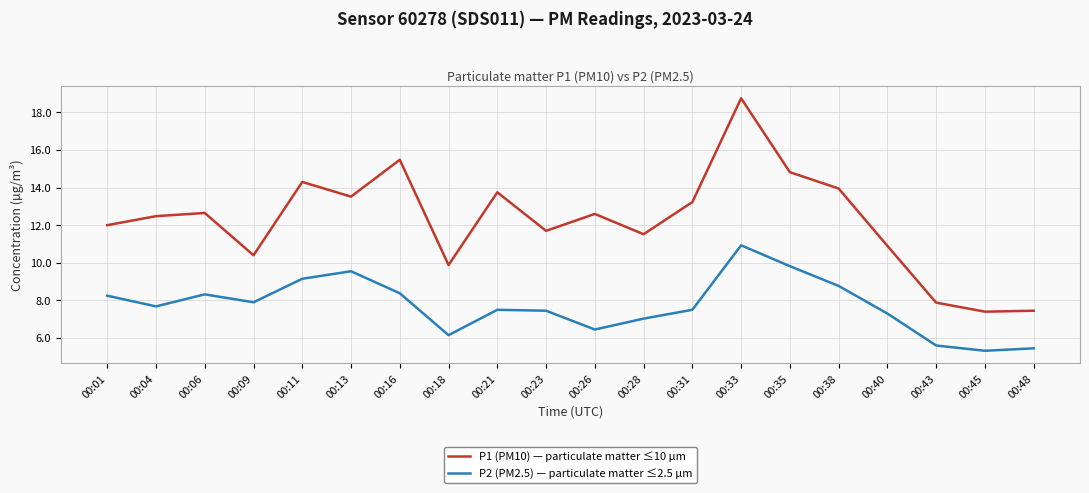

True or false: P2 (PM2.5) — particulate matter ≤2.5 µm and P1 (PM10) — particulate matter ≤10 µm intersect in this chart.

False